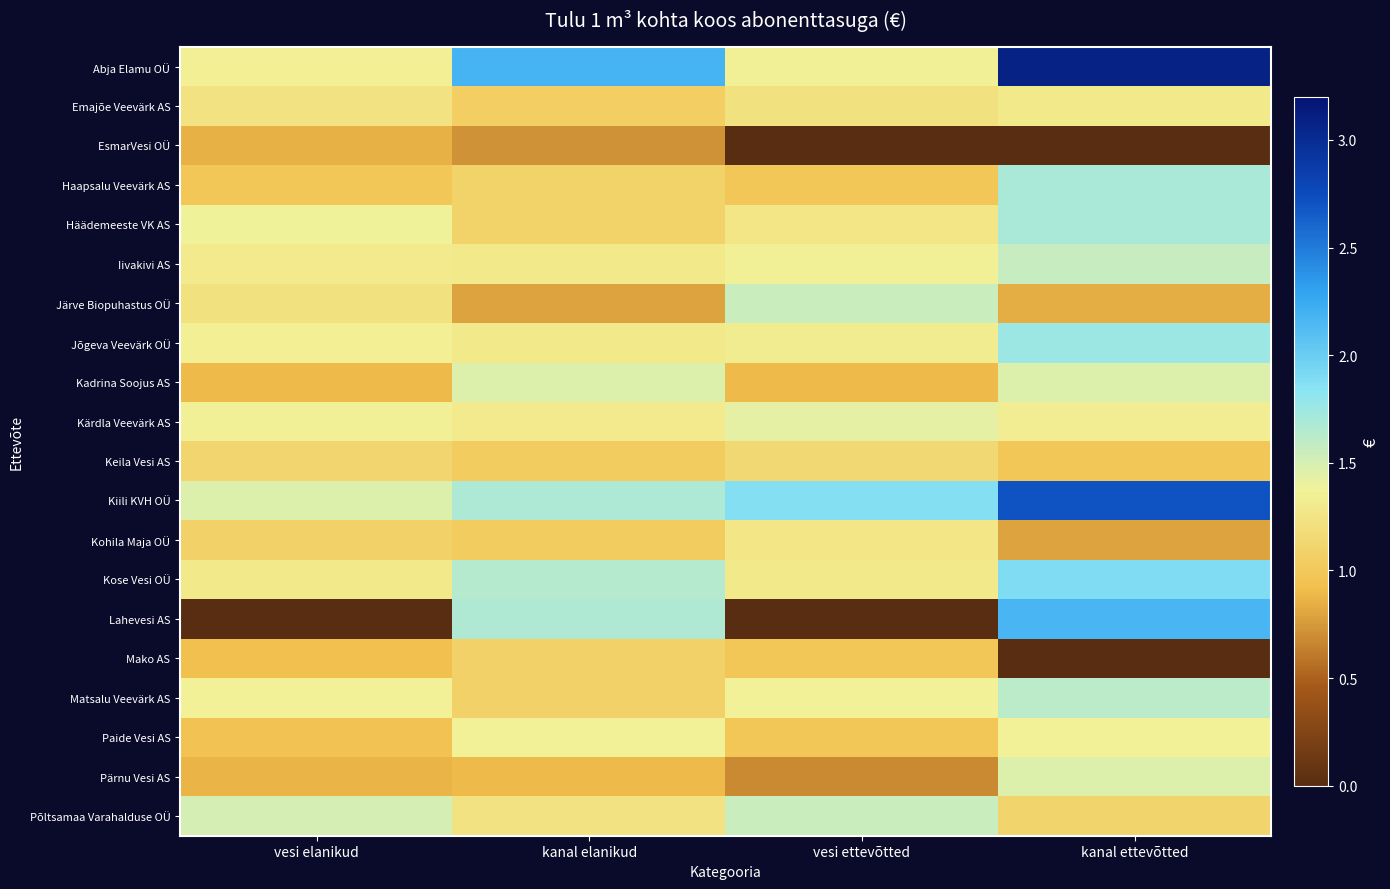

Reading left to right, list all the values displayed in this chart.

Abja Elamu OÜ: vesi elanikud=1.3	kanal elanikud=2.2	vesi ettevõtted=1.4	kanal ettevõtted=3.1
Emajõe Veevärk AS: vesi elanikud=1.2	kanal elanikud=1.1	vesi ettevõtted=1.2	kanal ettevõtted=1.3
EsmarVesi OÜ: vesi elanikud=0.9	kanal elanikud=0.7	vesi ettevõtted=0.0	kanal ettevõtted=0.0
Haapsalu Veevärk AS: vesi elanikud=1.0	kanal elanikud=1.1	vesi ettevõtted=1.0	kanal ettevõtted=1.7
Häädemeeste VK AS: vesi elanikud=1.4	kanal elanikud=1.1	vesi ettevõtted=1.3	kanal ettevõtted=1.7
Iivakivi AS: vesi elanikud=1.3	kanal elanikud=1.3	vesi ettevõtted=1.4	kanal ettevõtted=1.6
Järve Biopuhastus OÜ: vesi elanikud=1.2	kanal elanikud=0.8	vesi ettevõtted=1.6	kanal ettevõtted=0.8
Jõgeva Veevärk OÜ: vesi elanikud=1.3	kanal elanikud=1.3	vesi ettevõtted=1.3	kanal ettevõtted=1.8
Kadrina Soojus AS: vesi elanikud=0.9	kanal elanikud=1.5	vesi ettevõtted=0.9	kanal ettevõtted=1.5
Kärdla Veevärk AS: vesi elanikud=1.4	kanal elanikud=1.3	vesi ettevõtted=1.4	kanal ettevõtted=1.3
Keila Vesi AS: vesi elanikud=1.1	kanal elanikud=1.0	vesi ettevõtted=1.1	kanal ettevõtted=1.0
Kiili KVH OÜ: vesi elanikud=1.5	kanal elanikud=1.7	vesi ettevõtted=1.9	kanal ettevõtted=2.7
Kohila Maja OÜ: vesi elanikud=1.1	kanal elanikud=1.0	vesi ettevõtted=1.3	kanal ettevõtted=0.8
Kose Vesi OÜ: vesi elanikud=1.3	kanal elanikud=1.6	vesi ettevõtted=1.3	kanal ettevõtted=1.9
Lahevesi AS: vesi elanikud=0.0	kanal elanikud=1.7	vesi ettevõtted=0.0	kanal ettevõtted=2.2
Mako AS: vesi elanikud=0.9	kanal elanikud=1.1	vesi ettevõtted=1.0	kanal ettevõtted=0.0
Matsalu Veevärk AS: vesi elanikud=1.4	kanal elanikud=1.1	vesi ettevõtted=1.4	kanal ettevõtted=1.6
Paide Vesi AS: vesi elanikud=1.0	kanal elanikud=1.4	vesi ettevõtted=1.0	kanal ettevõtted=1.4
Pärnu Vesi AS: vesi elanikud=0.9	kanal elanikud=0.9	vesi ettevõtted=0.7	kanal ettevõtted=1.5
Põltsamaa Varahalduse OÜ: vesi elanikud=1.5	kanal elanikud=1.2	vesi ettevõtted=1.6	kanal ettevõtted=1.1